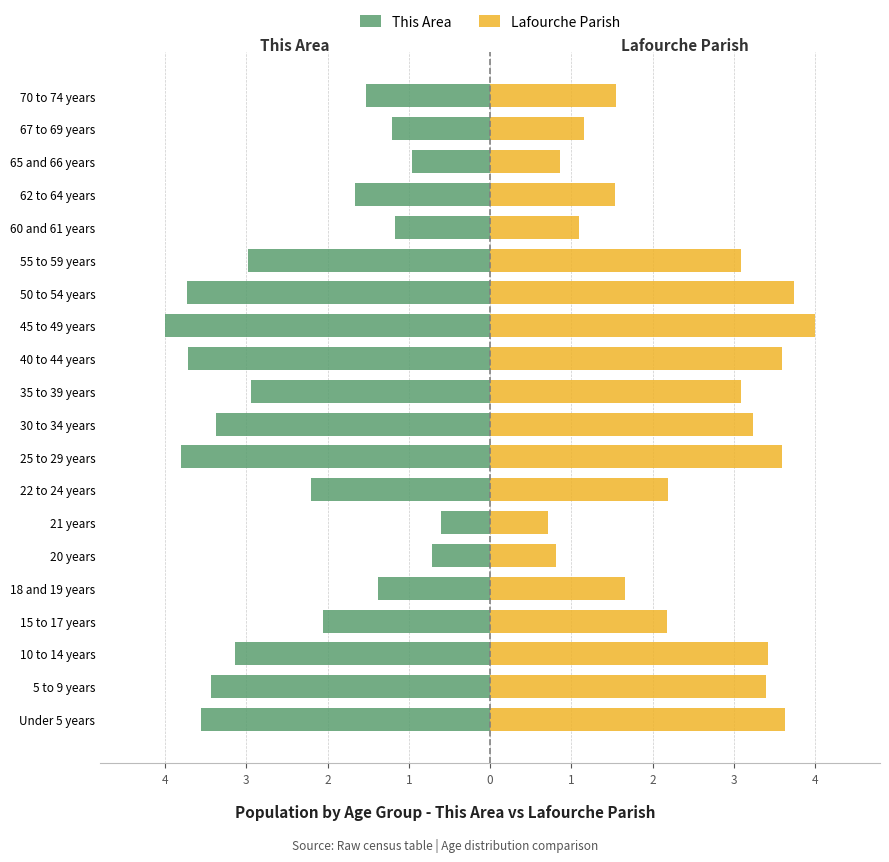

At how many categories does at least one series exceed -1?

20